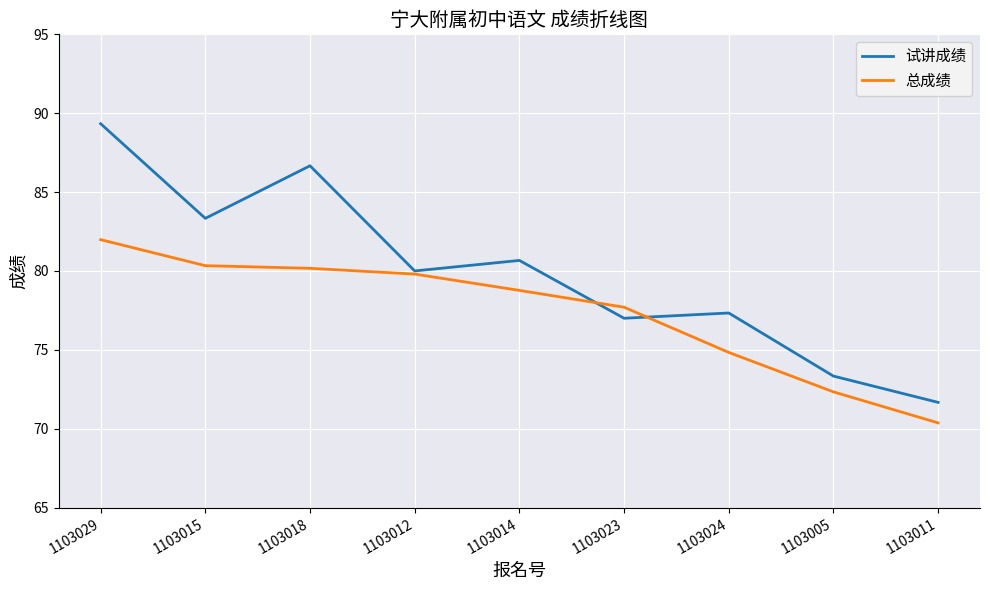

At which category is the sum across all series the highest?

1103029